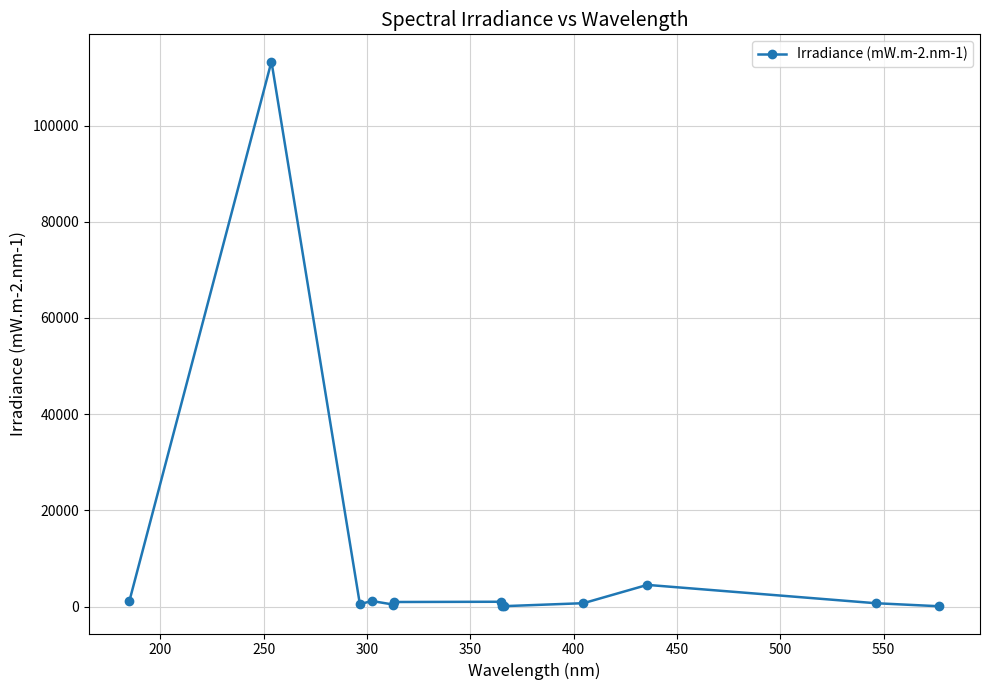

Does the chart have visible grid lines?

Yes